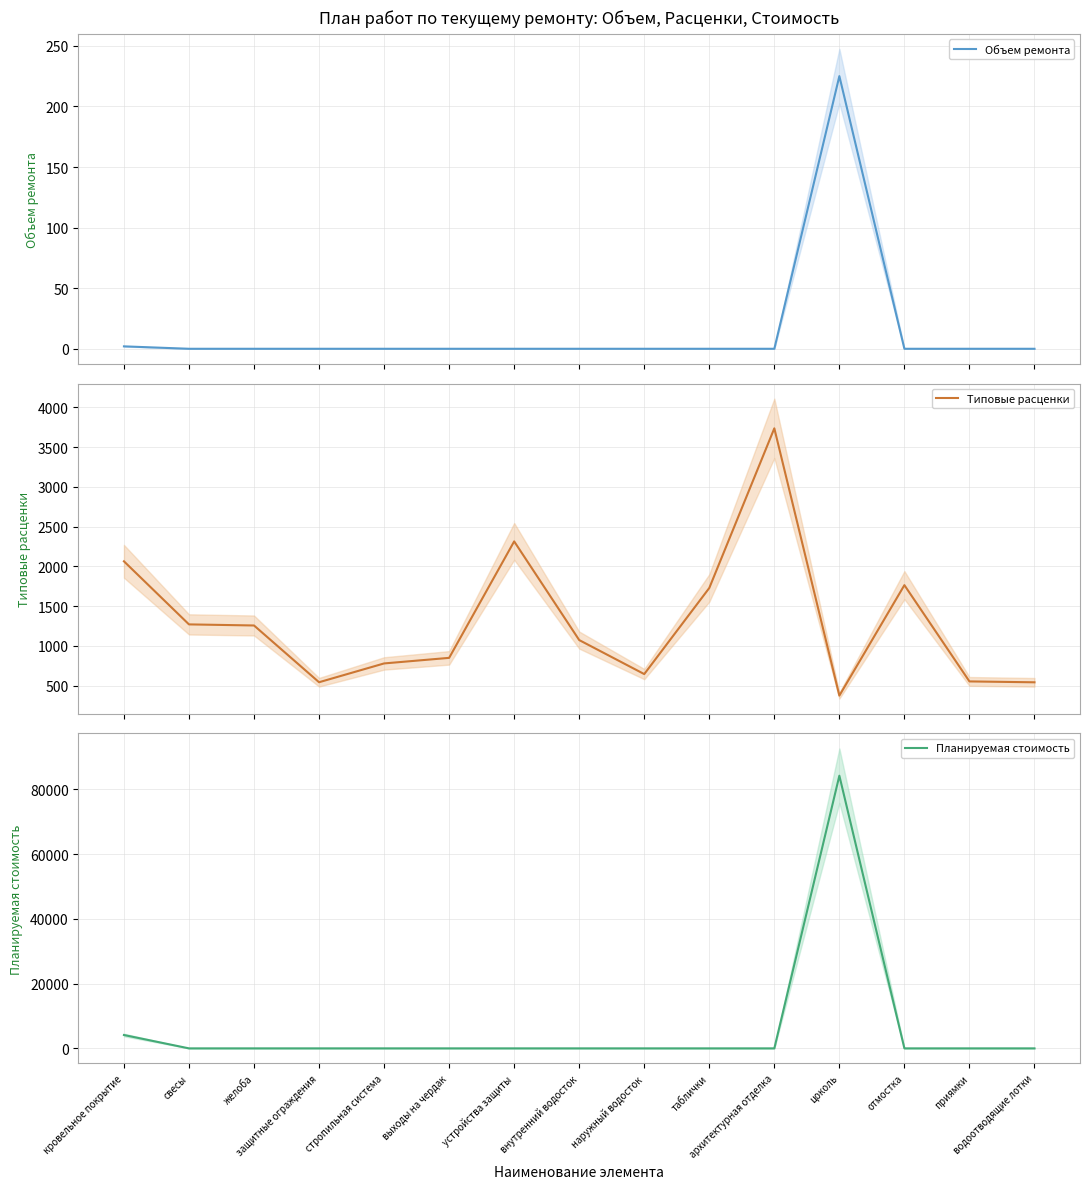

Is it true that Планируемая стоимость equals 0.0 at устройства защиты?

True